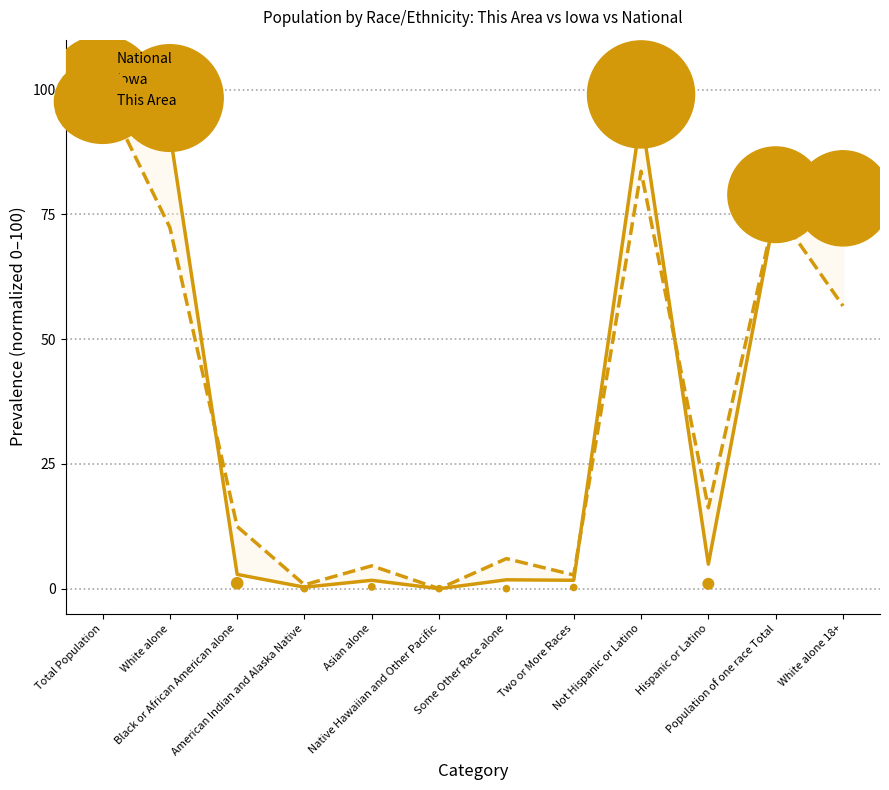

Is the value of National at Native Hawaiian and Other Pacific greater than the value of This Area at Hispanic or Latino?

No